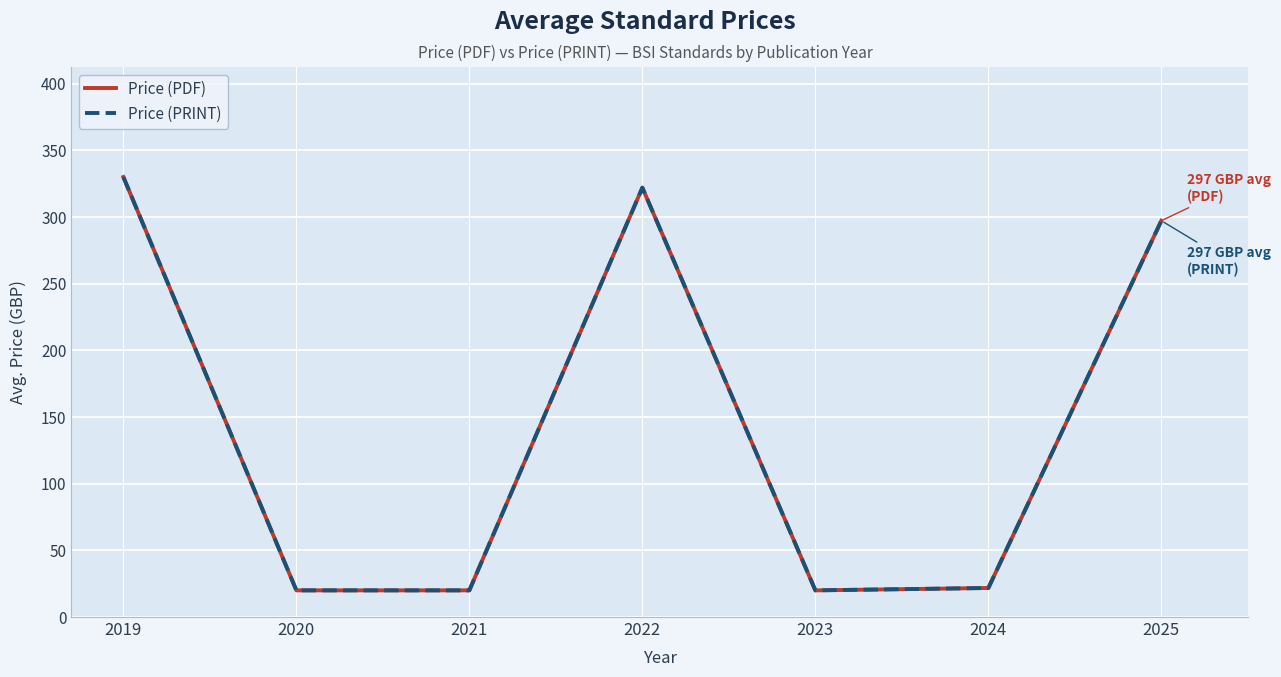

Does the chart have visible grid lines?

Yes